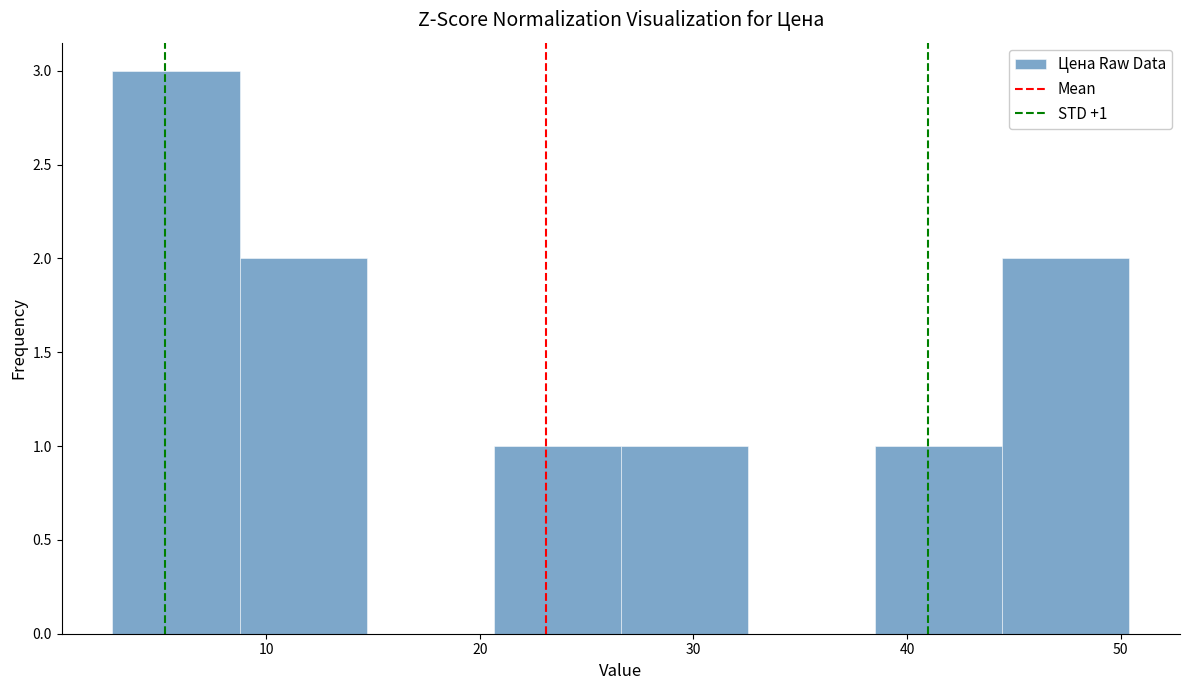

Over which range of the x-axis is the bar tallest?

3 to 9